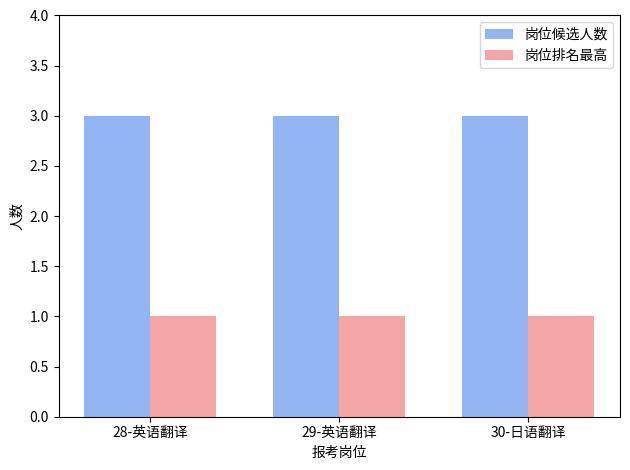

What position from the left is 30-日语翻译?

3